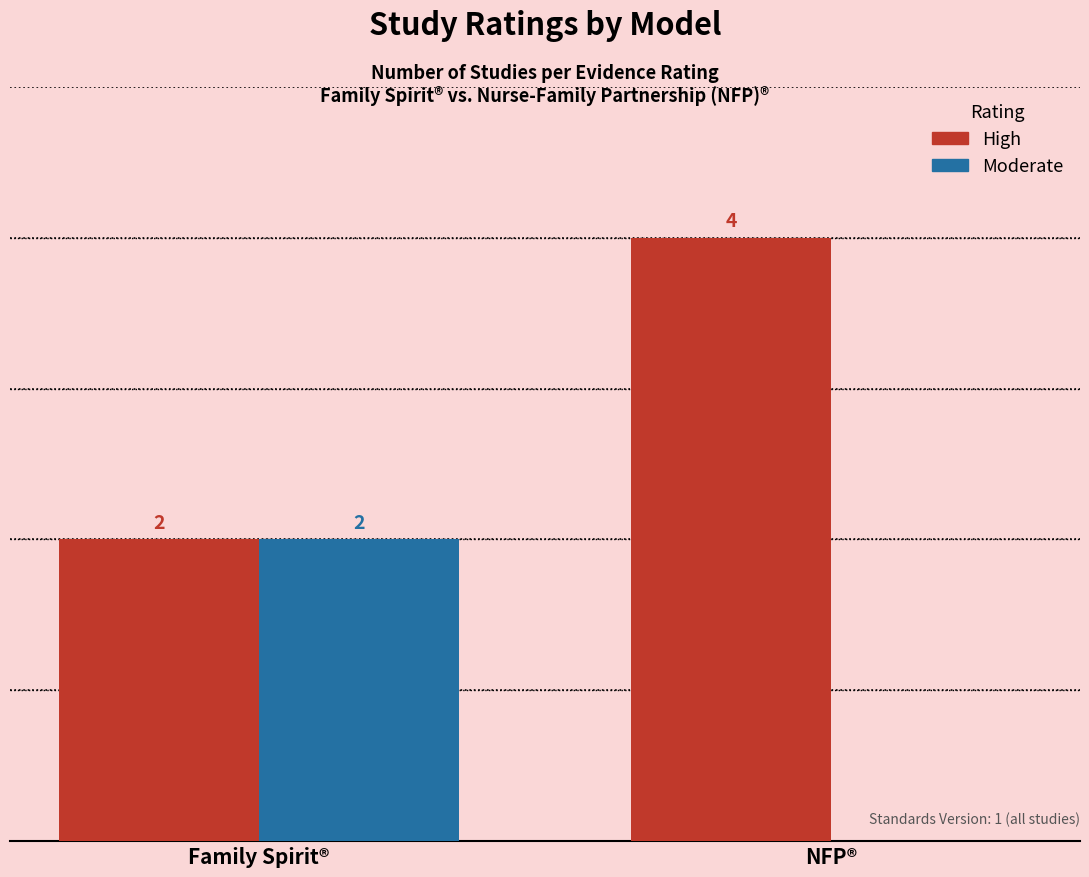

Which series has the largest total across all categories?

High